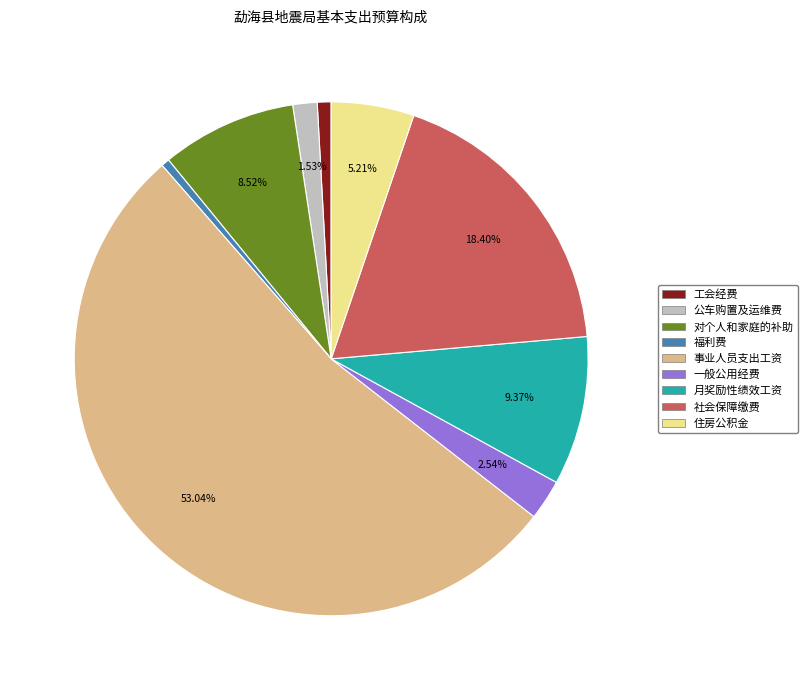

To the nearest percent, what is the combined percentage of 社会保障缴费 and 对个人和家庭的补助?

27%